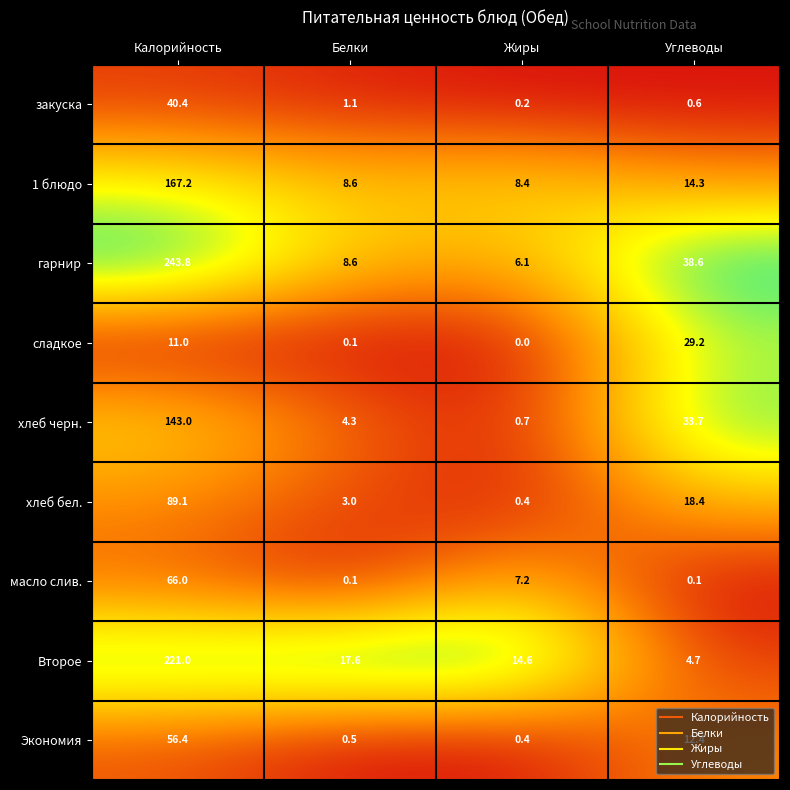

Which series has the largest total across all categories?

гарнир